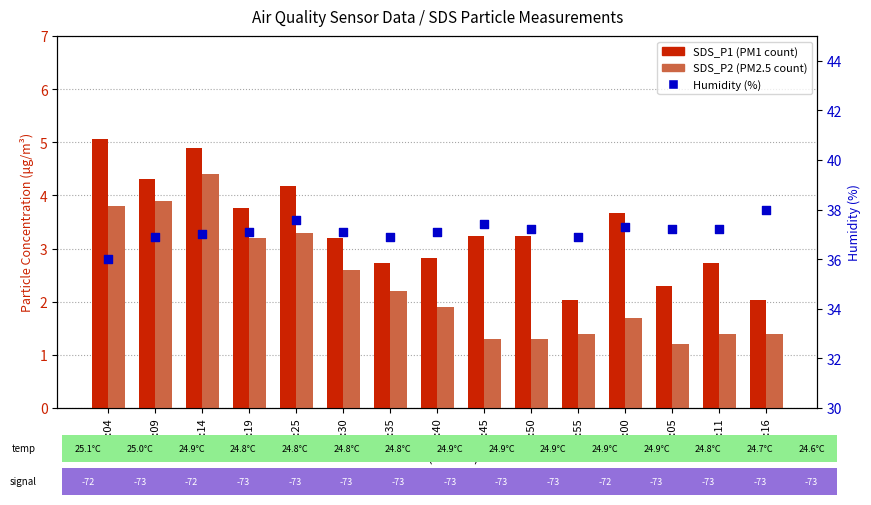

Is the value of Humidity (%) at 00:35 greater than the value of SDS_P1 at 01:00?

Yes